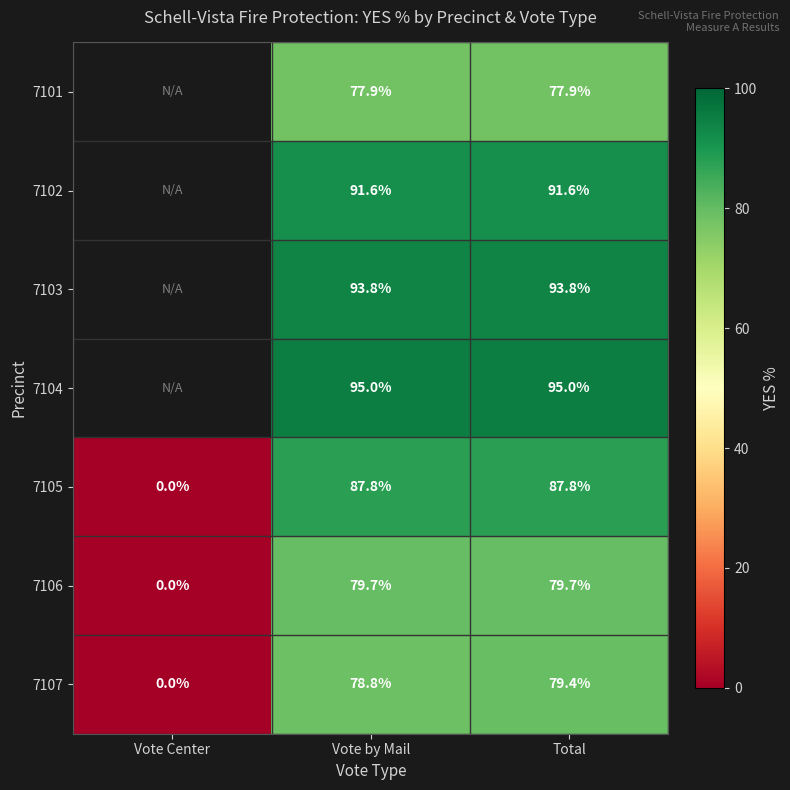

List the labels in order of 7107 value, smallest first.

Vote Center, Vote by Mail, Total